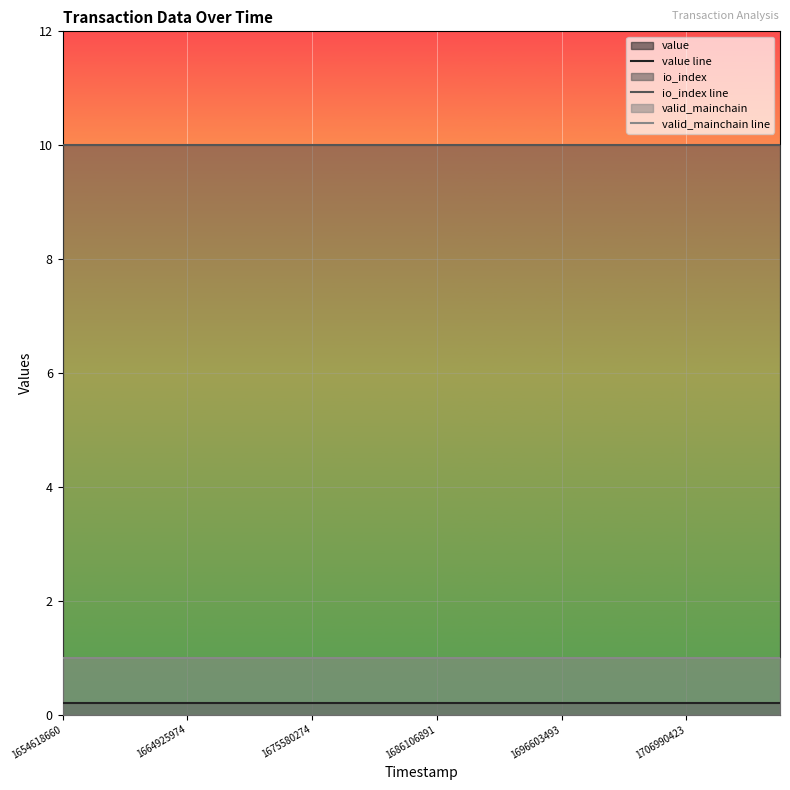

List the series in order of their peak value, lowest first.

value line, valid_mainchain line, io_index line